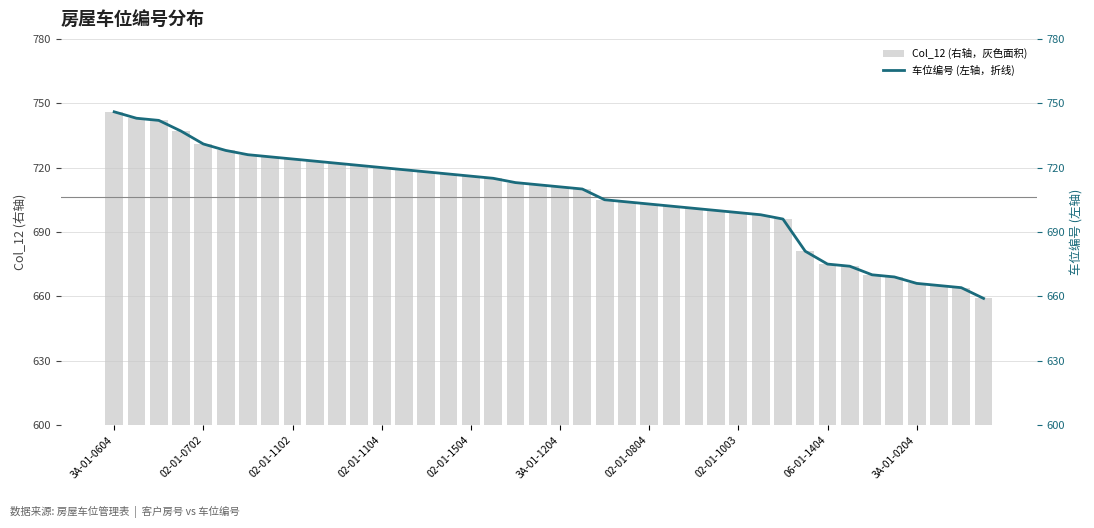

The 车位编号 (左轴，折线) series shows 1293 at 10. True or false?

False